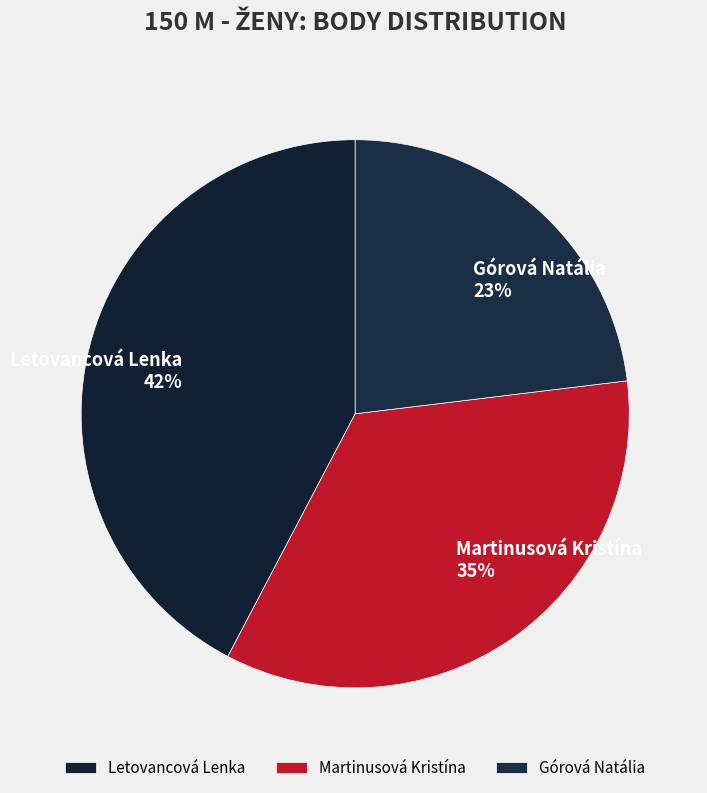

How many segments does this pie chart have?

3